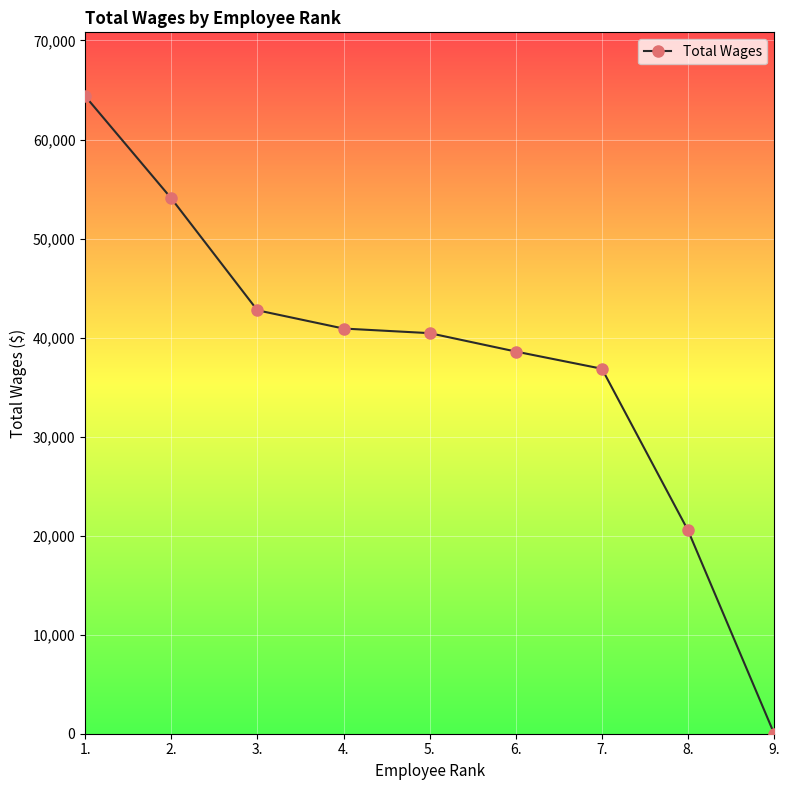

The chart shows a value of 2 at 9.. True or false?

True